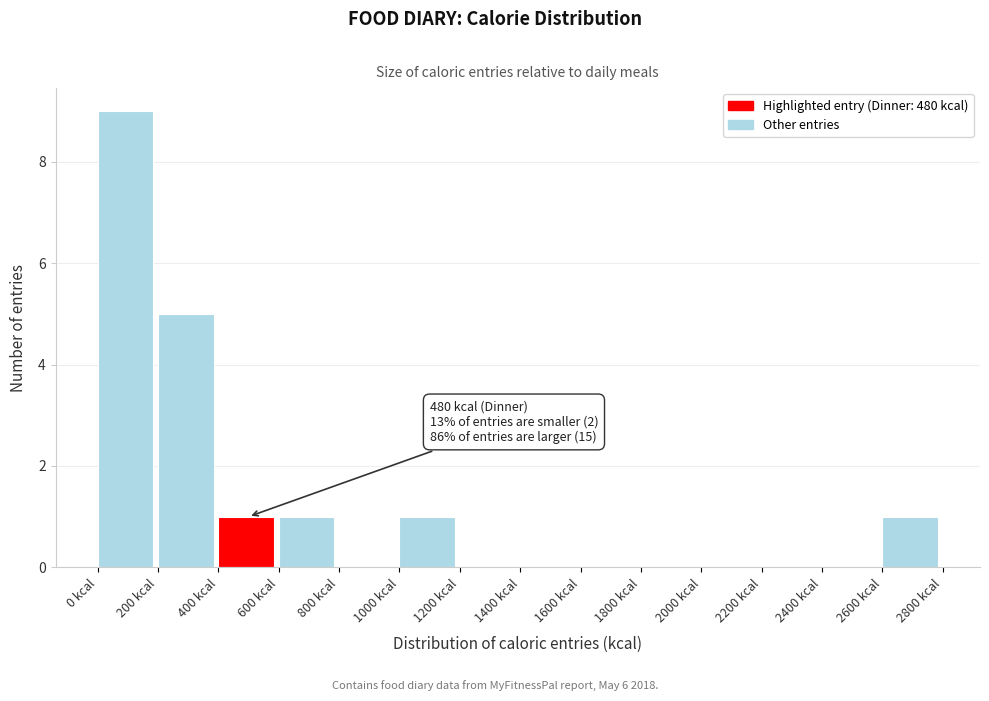

Which range on the x-axis has the tallest bar?

0 to 200